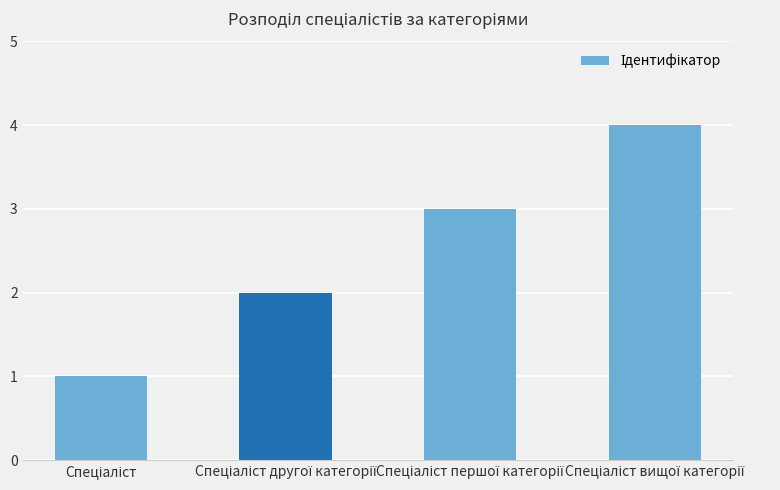

What is the greatest value displayed?

4